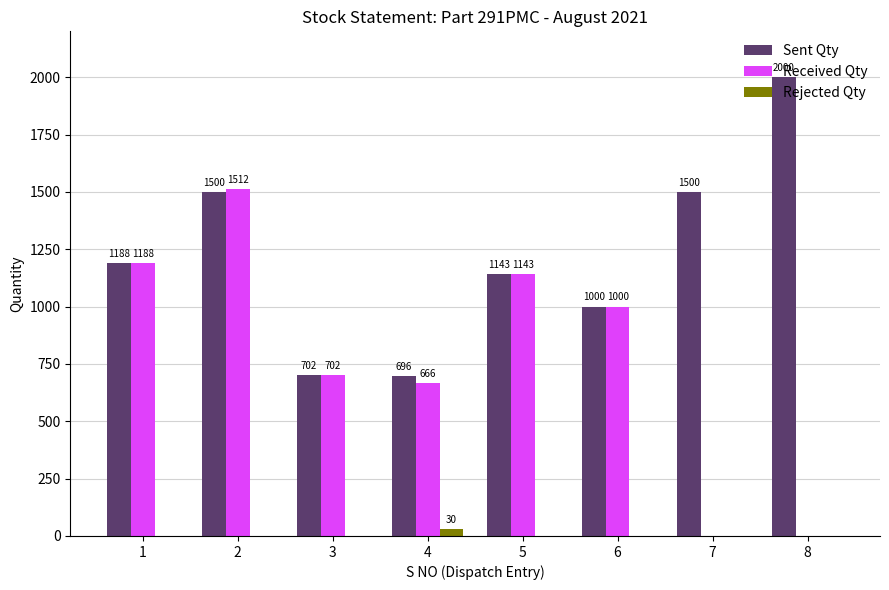

How many Sent Qty values are between 1000 and 1500?

5